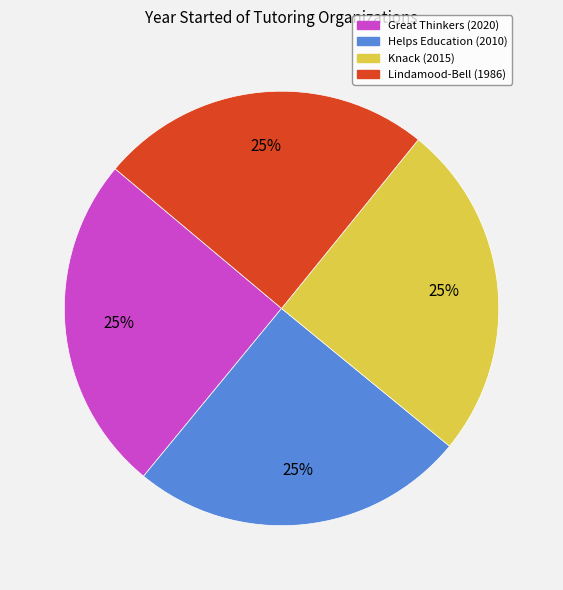

Is there any slice that represents more than half of the pie?

No